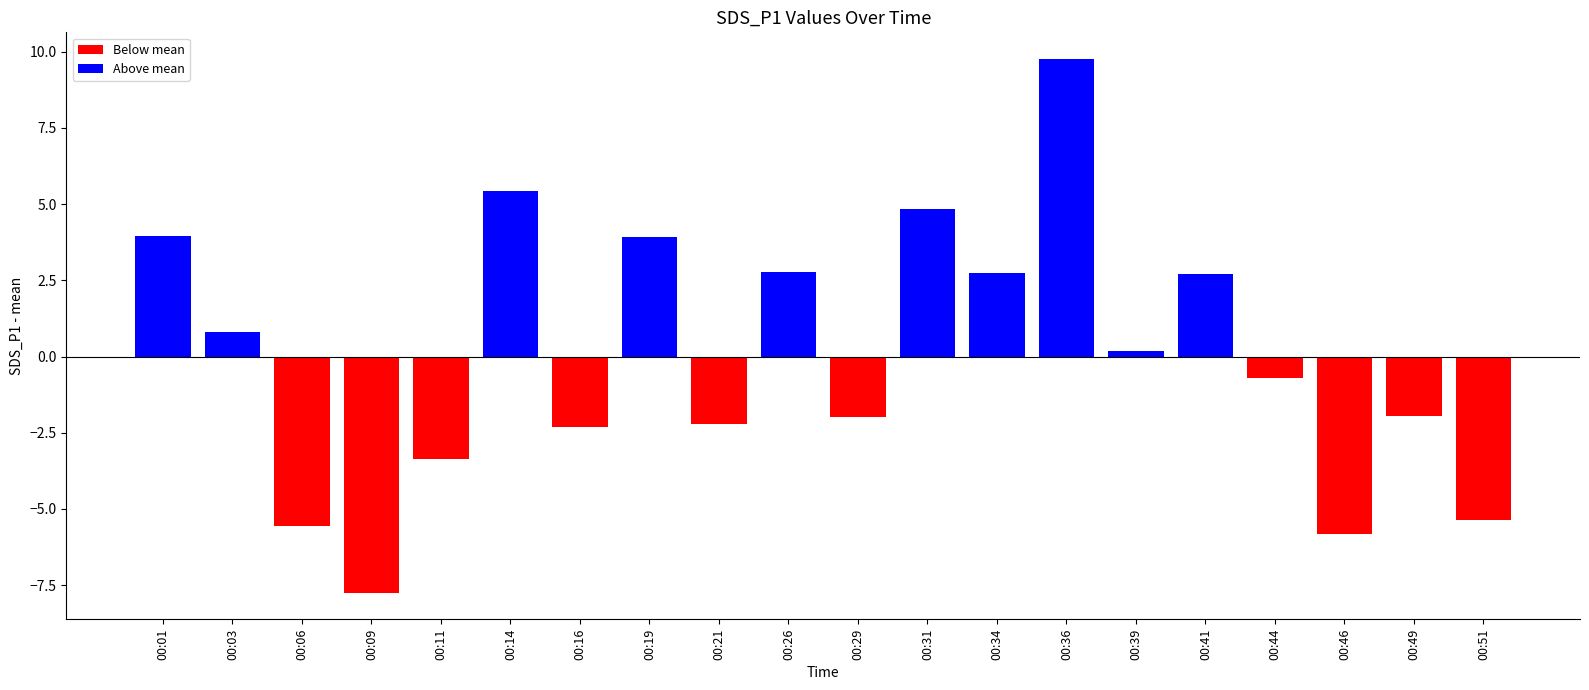

What is the difference between the values at 00:46 and 00:44?

5.1